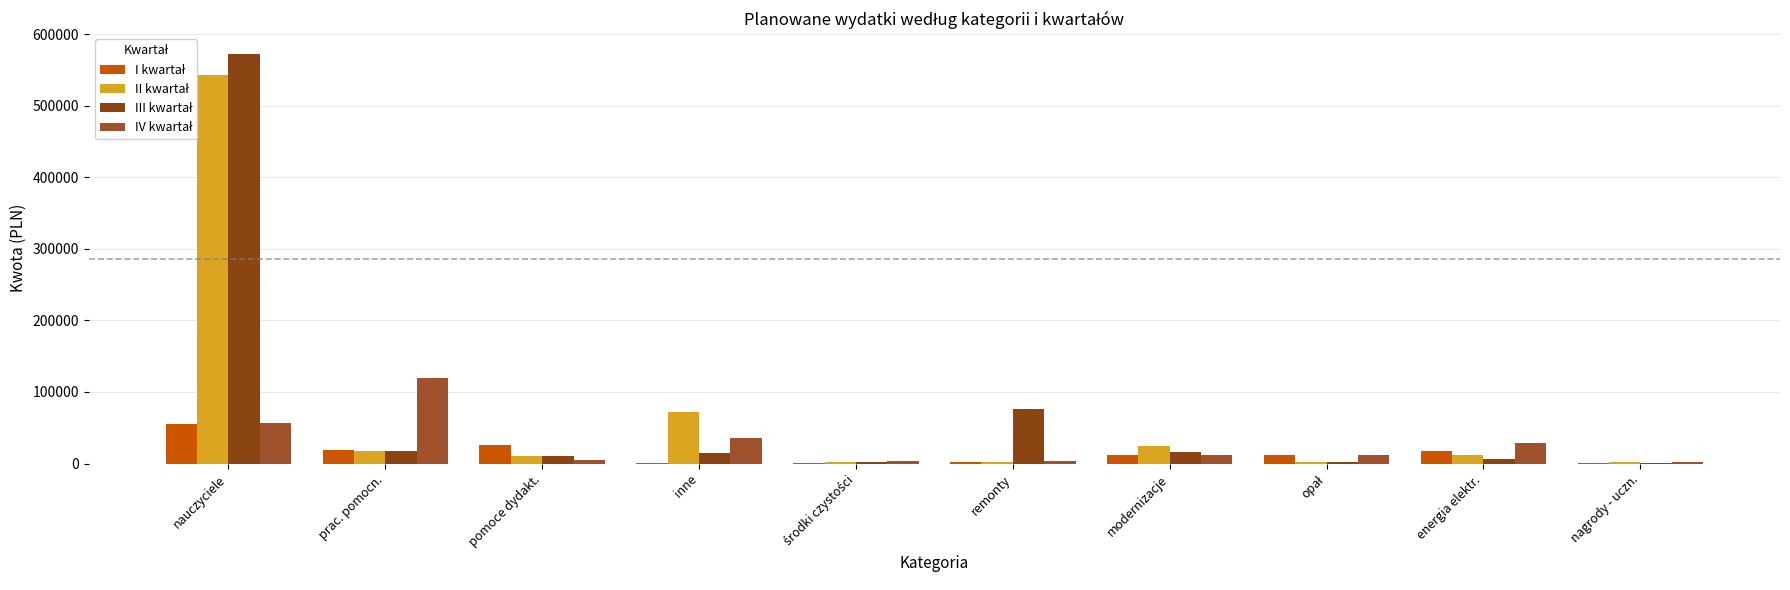

Reading left to right, what are all the values shown in this chart?

I kwartał: nauczyciele=55300	prac. pomocn.=18770	pomoce dydakt.=25440	inne=1000	środki czystości=1500	remonty=2520	modernizacje=12050	opał=12000	energia elektr.=18006	nagrody - uczn.=1200
II kwartał: nauczyciele=542544	prac. pomocn.=17910	pomoce dydakt.=10455	inne=72500	środki czystości=2254	remonty=2500	modernizacje=24500	opał=2560	energia elektr.=12485	nagrody - uczn.=1754
III kwartał: nauczyciele=572634	prac. pomocn.=17558	pomoce dydakt.=10500	inne=15211	środki czystości=2000	remonty=75825	modernizacje=15612	opał=2560	energia elektr.=6280	nagrody - uczn.=450
IV kwartał: nauczyciele=56224	prac. pomocn.=119203	pomoce dydakt.=5230	inne=35426	środki czystości=3241	remonty=3204	modernizacje=12400	opał=12000	energia elektr.=28457	nagrody - uczn.=1526